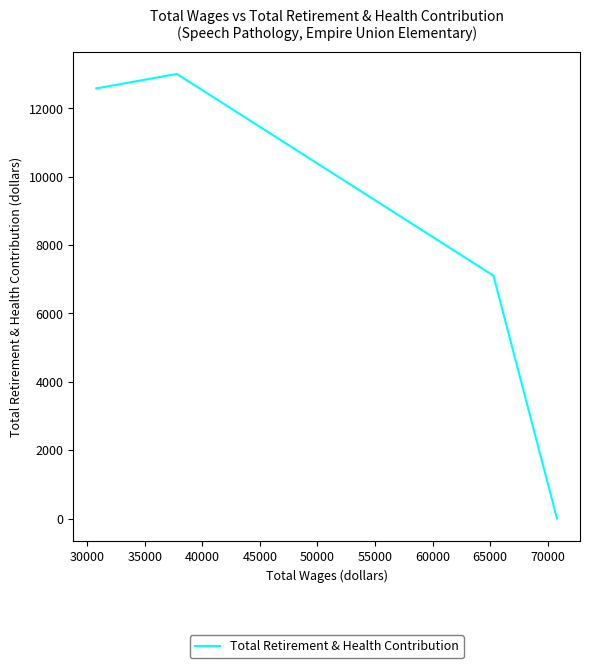

True or false: the data has more than 2 interior local peaks.

False